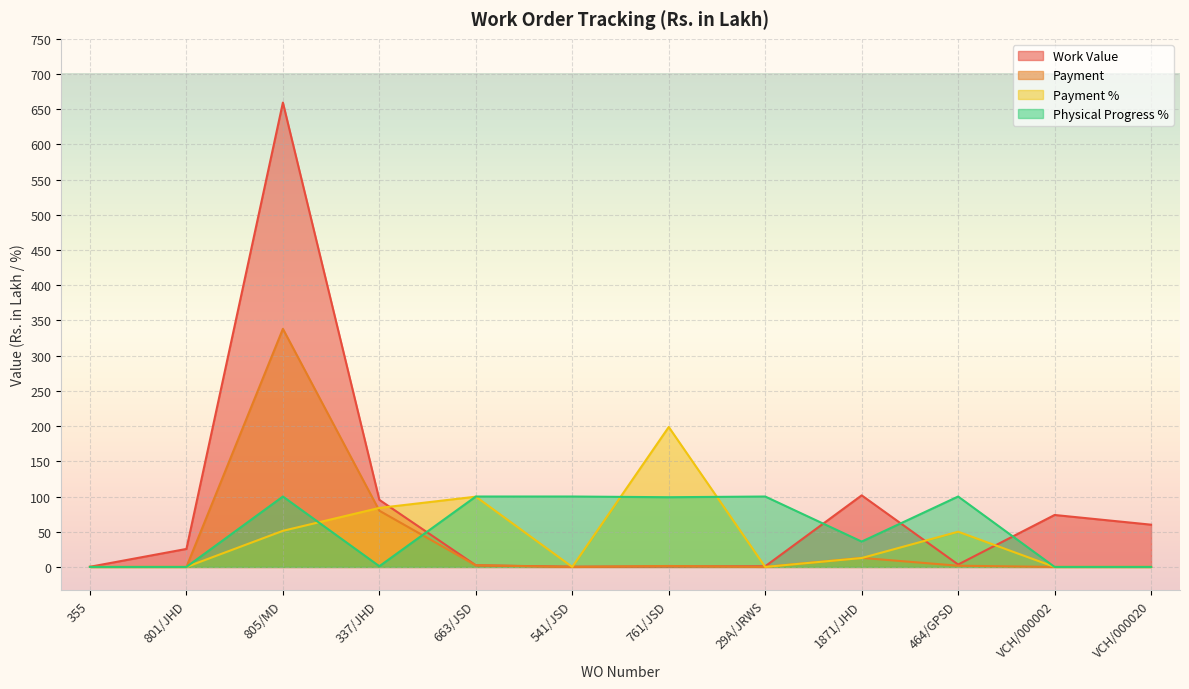

What is the greatest value displayed?

659.5